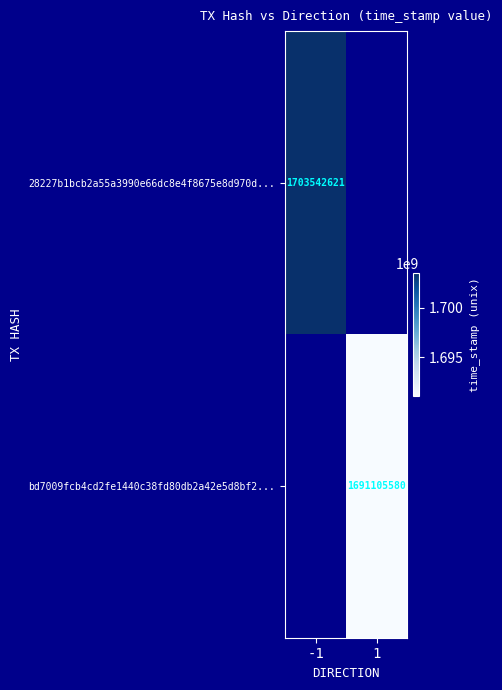

Is it true that bd7009fcb4cd2fe1440c38fd80db2a42e5d8bf2... equals 1066921143 at 1?

False